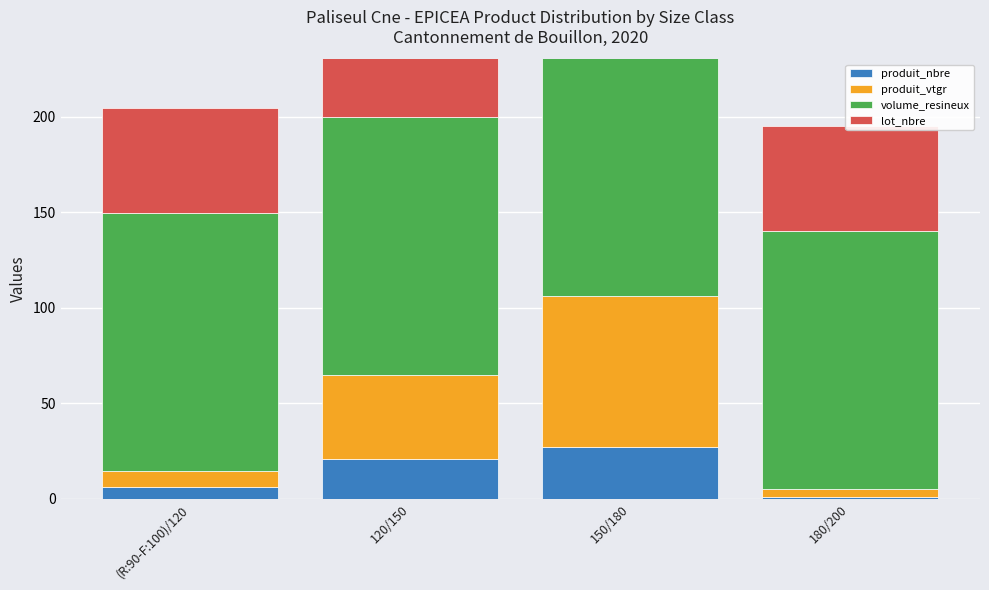

Which series has the largest total across all categories?

volume_resineux